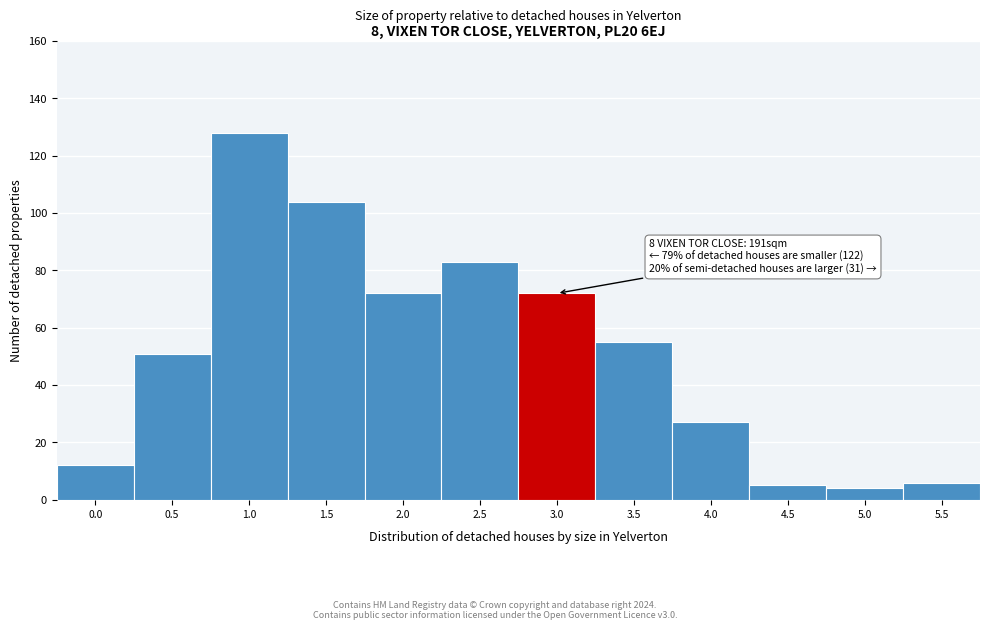

Reading right to left, extract all data points from this chart.

6	4	5	27	55	72	83	72	104	128	51	12